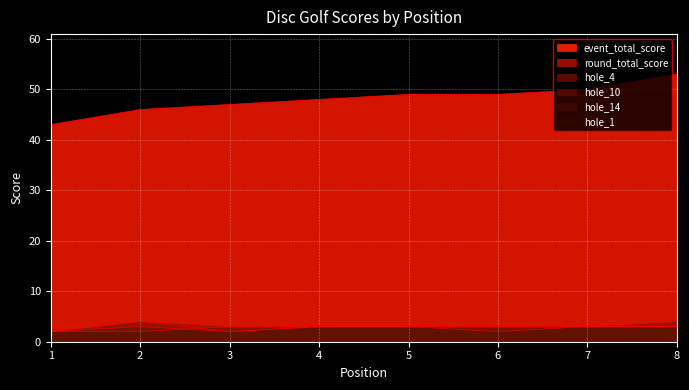

What value does the hole_14 series have at 7?

3